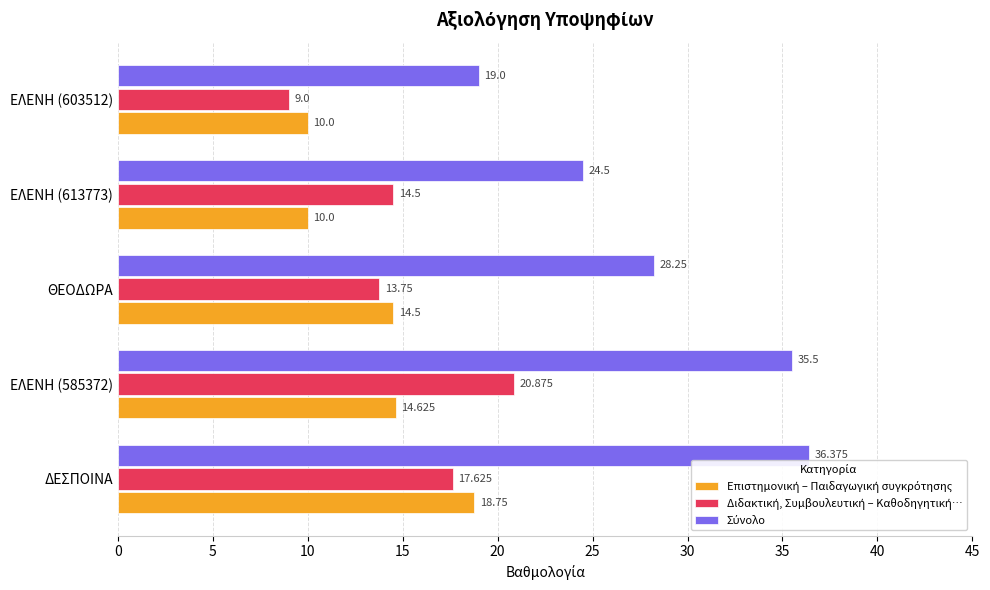

At which category is the sum across all series the highest?

ΔΕΣΠΟΙΝΑ